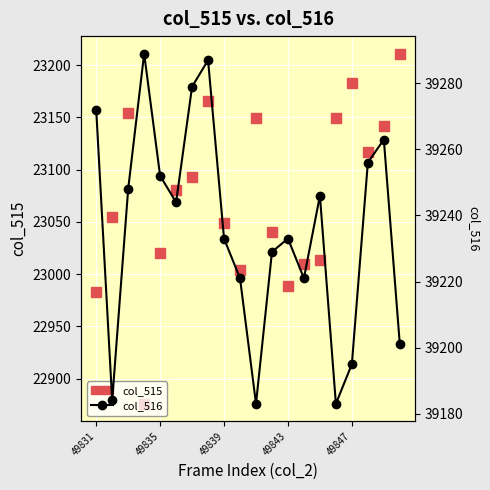

Which series has the largest range (max minus min)?

col_515